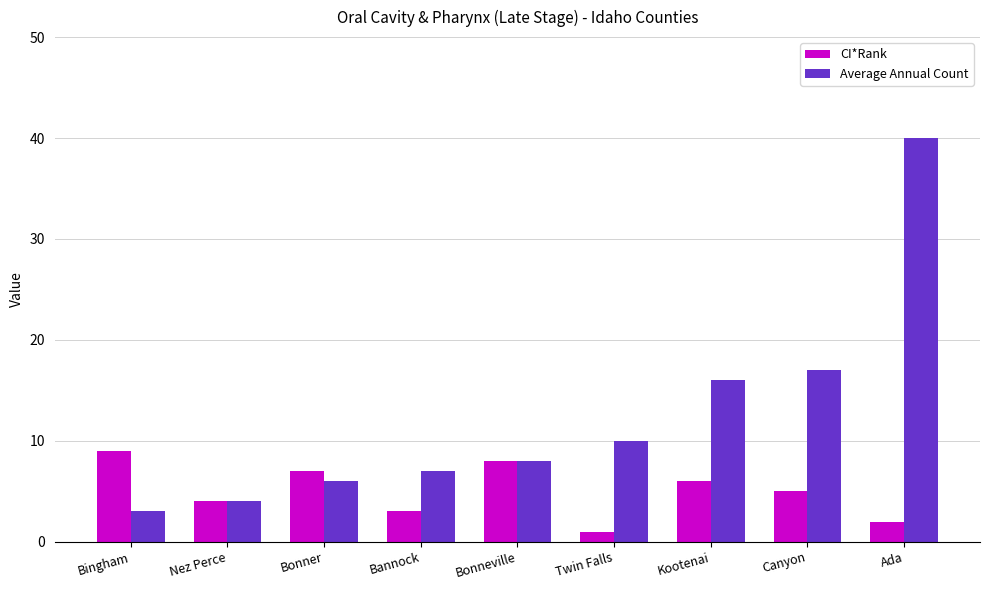

Reading left to right, what are all the values shown in this chart?

CI*Rank: Bingham=9	Nez Perce=4	Bonner=7	Bannock=3	Bonneville=8	Twin Falls=1	Kootenai=6	Canyon=5	Ada=2
Average Annual Count: Bingham=3	Nez Perce=4	Bonner=6	Bannock=7	Bonneville=8	Twin Falls=10	Kootenai=16	Canyon=17	Ada=40